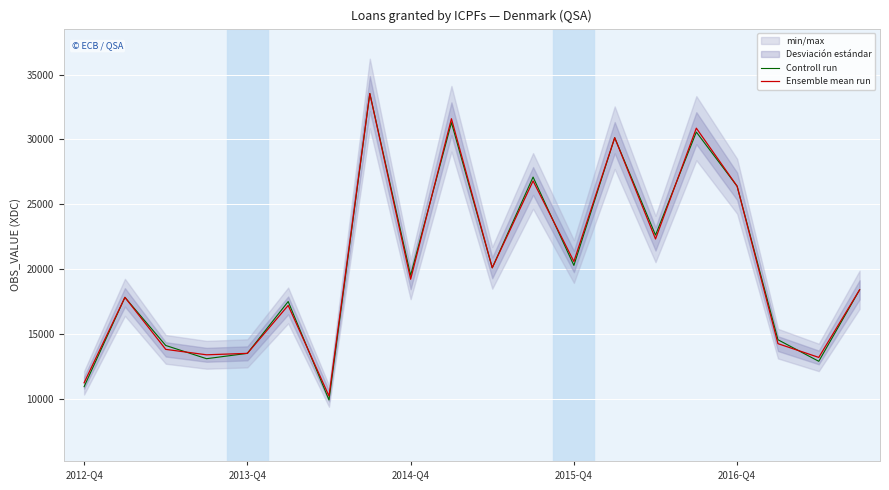

How many intersections are there between Controll run and Ensemble mean run?

6